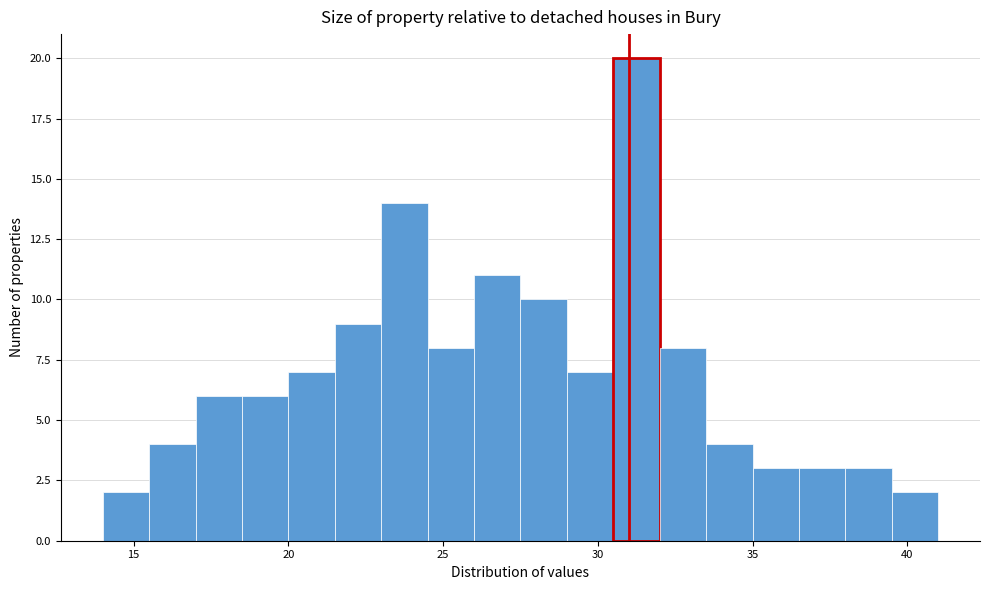

Read against the x-axis, roughly where is the centre of the tallest bar?

31.5